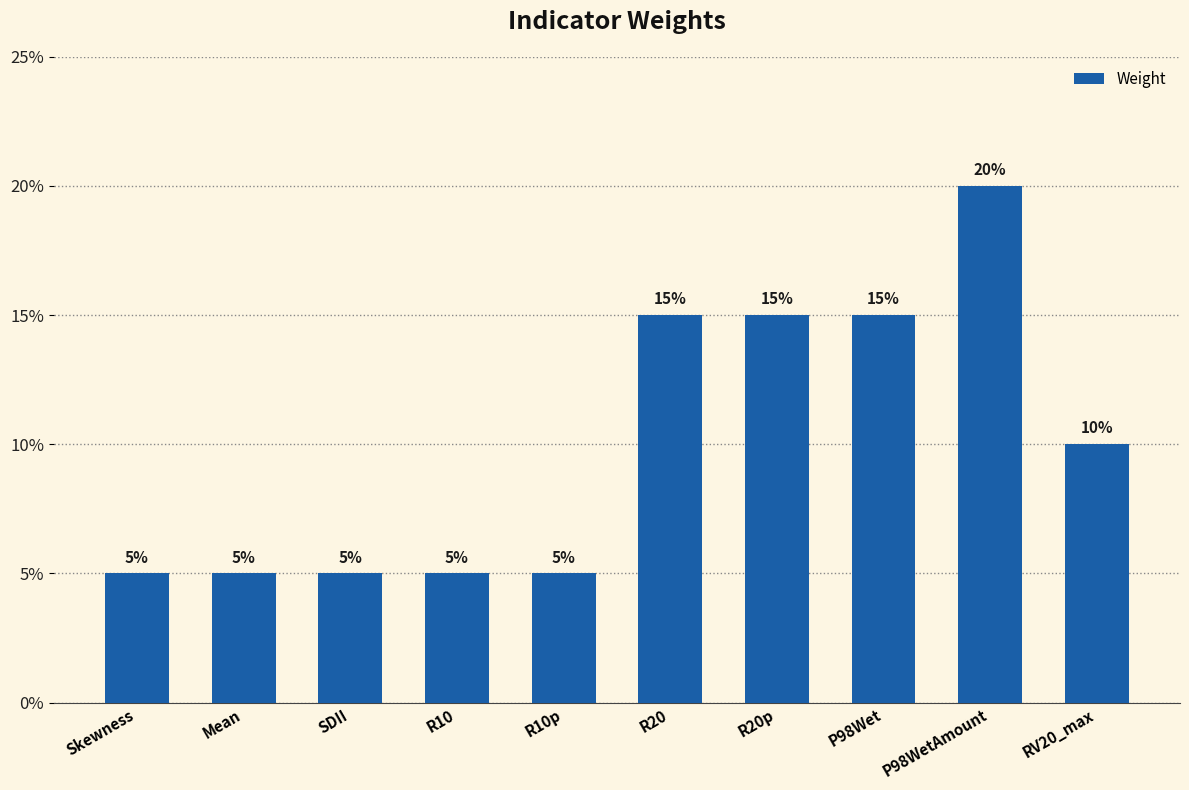

Are the bars horizontal?

No